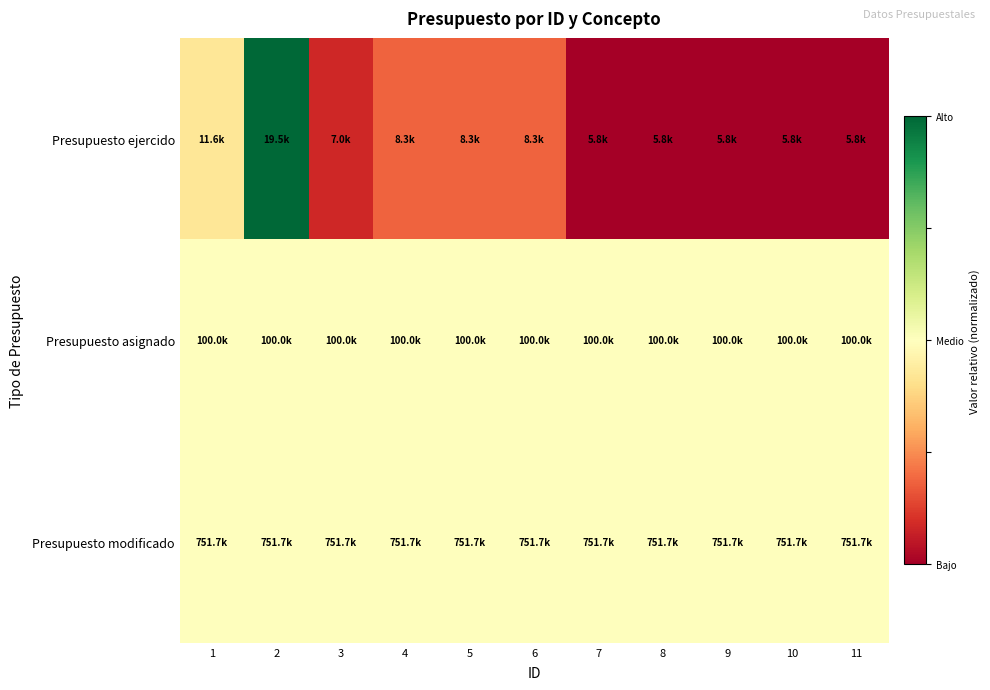

How many distinct data groups are displayed?

3